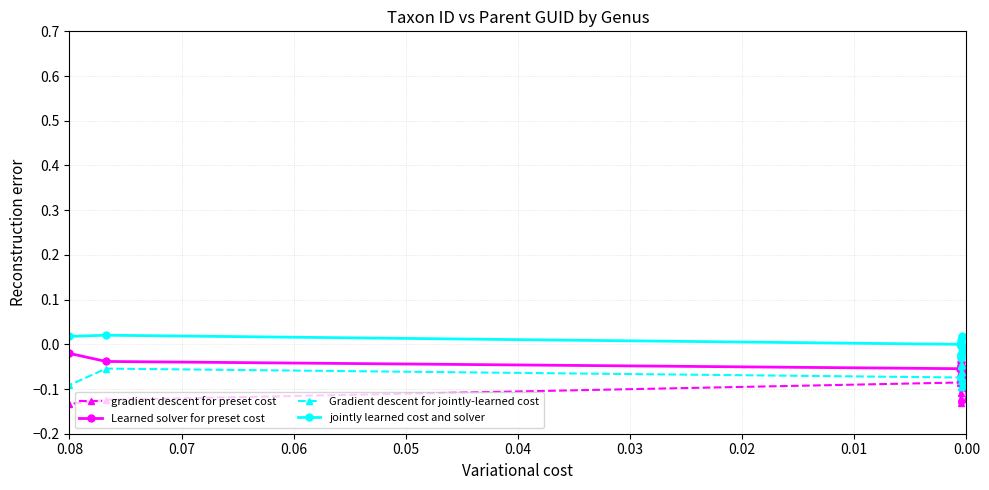

How many categories are shown in the chart?

15